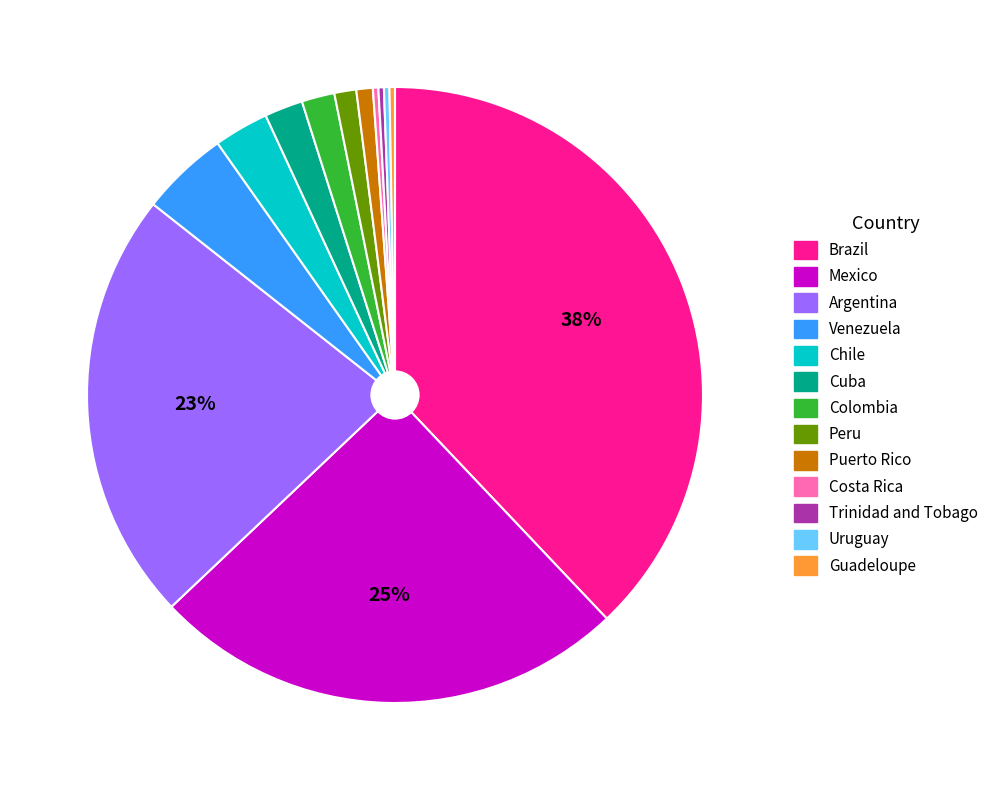

How many segments does this pie chart have?

13